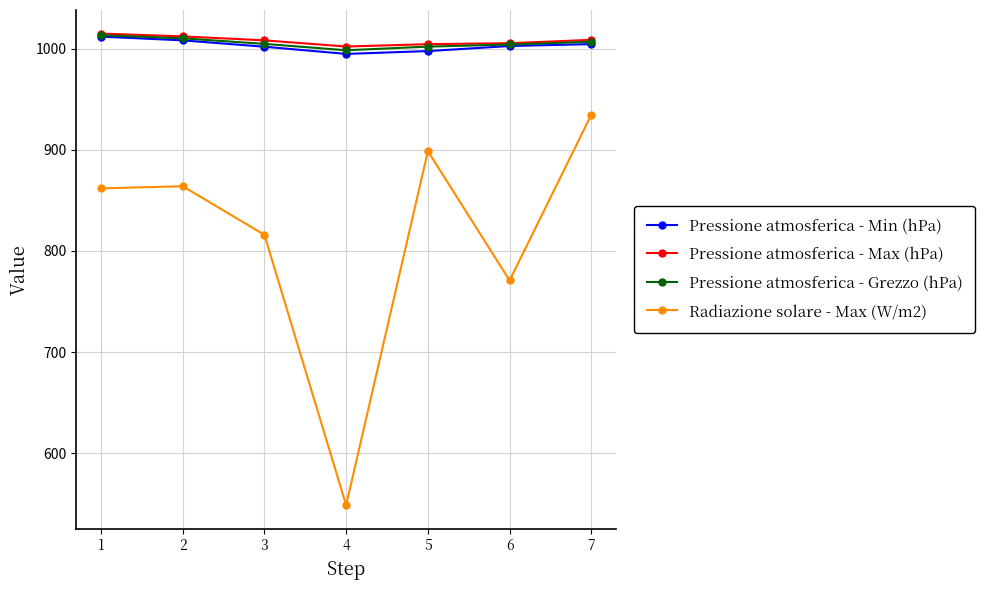

True or false: Radiazione solare - Max (W/m2) has more than 2 points higher than both neighbors.

False